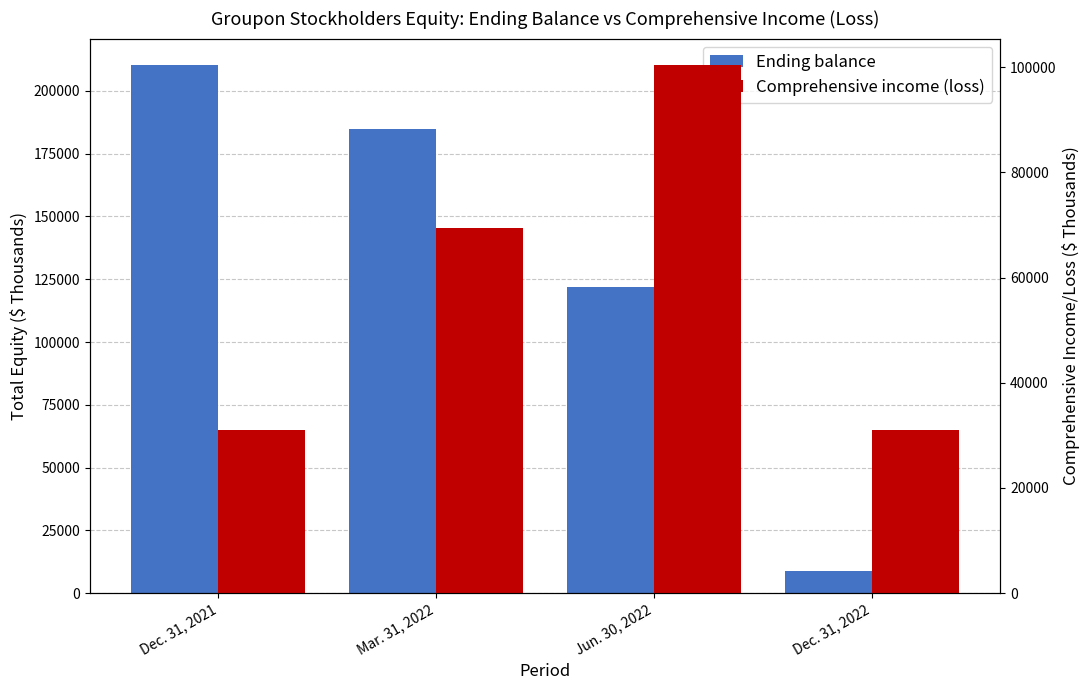

What is the minimum value for Ending balance?

8858